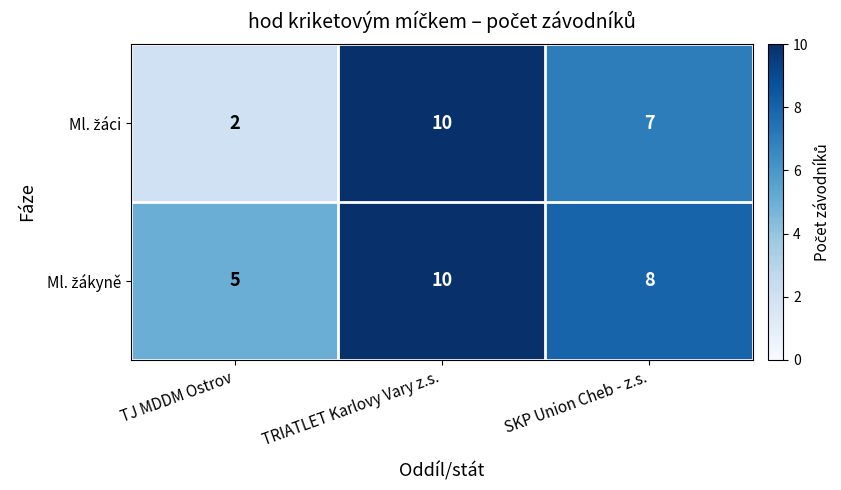

At how many categories does at least one series exceed 2?

3